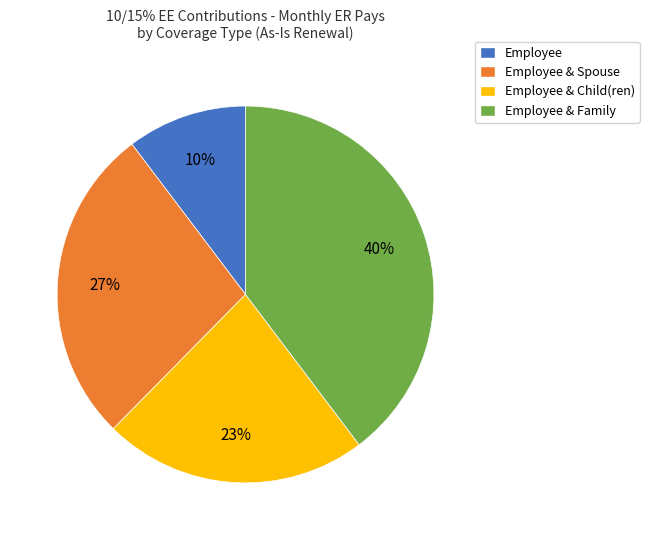

Rank the categories by value from lowest to highest.

Employee, Employee & Child(ren), Employee & Spouse, Employee & Family